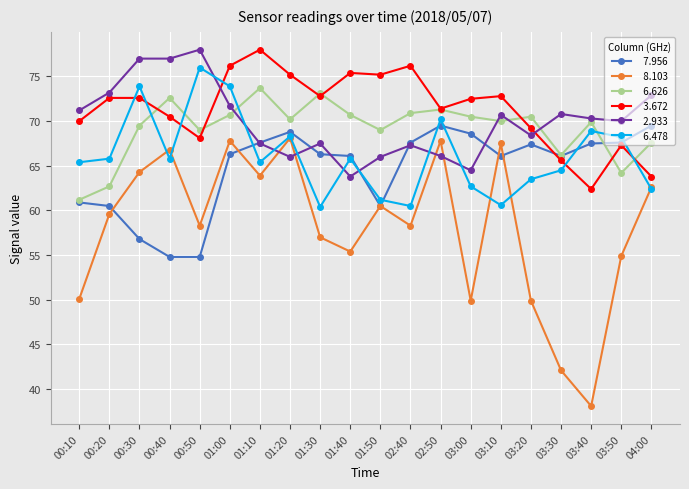

At which category is the sum across all series the highest?

01:00